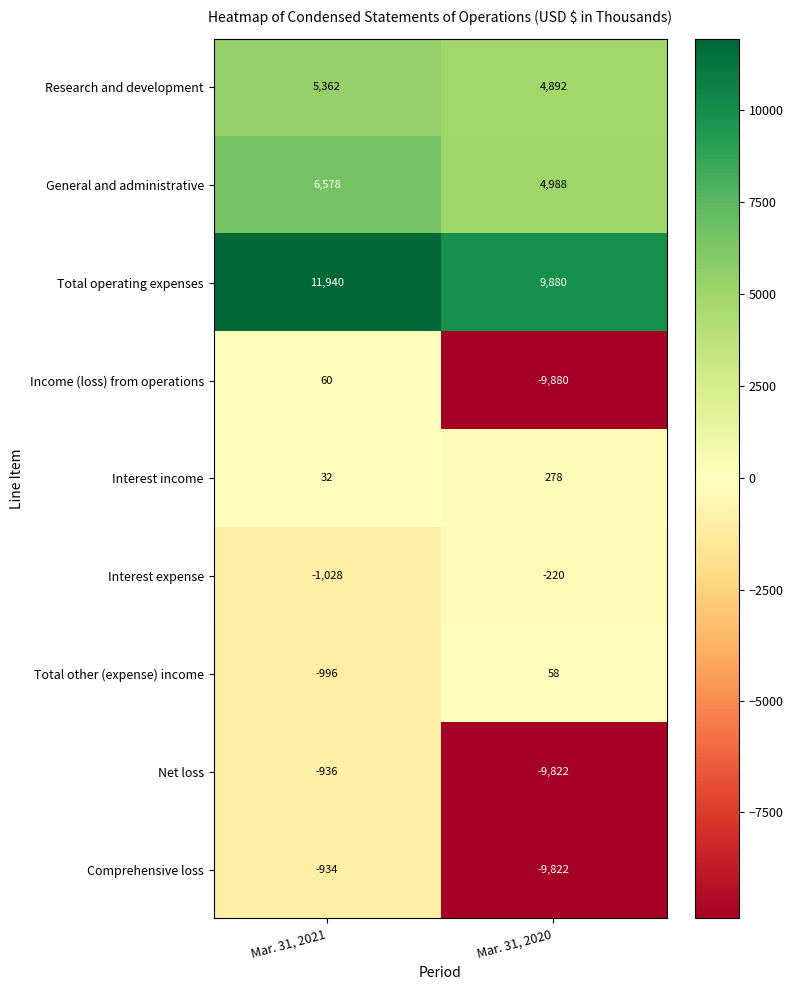

Reading left to right, what are all the values shown in this chart?

Research and development: 5362	4892
General and administrative: 6578	4988
Total operating expenses: 11940	9880
Income (loss) from operations: 60	-9880
Interest income: 32	278
Interest expense: -1028	-220
Total other (expense) income: -996	58
Net loss: -936	-9822
Comprehensive loss: -934	-9822